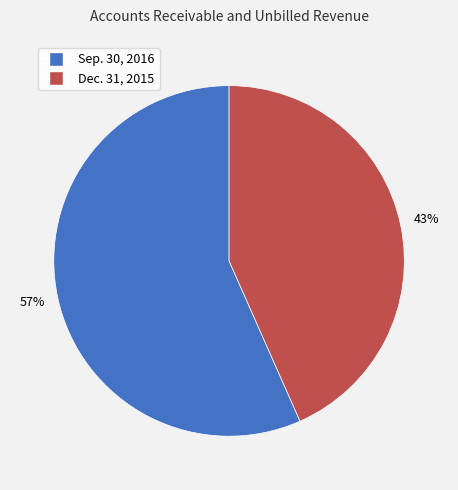

Is the sum of Dec. 31, 2015 and Sep. 30, 2016 greater than half?

Yes